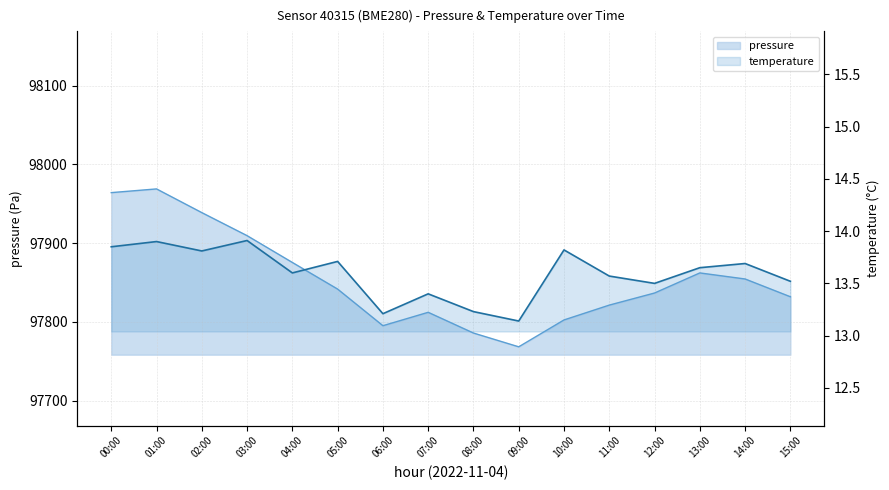

Reading right to left, list all the values displayed in this chart.

pressure: 97831.9	97854.5	97862.2	97836.7	97821.3	97802.5	97768.4	97785.9	97812.2	97795.2	97841.7	97875.5	97909.5	97938.8	97968.8	97964.1
temperature: 13.5	13.7	13.7	13.5	13.6	13.8	13.1	13.2	13.4	13.2	13.7	13.6	13.9	13.8	13.9	13.8